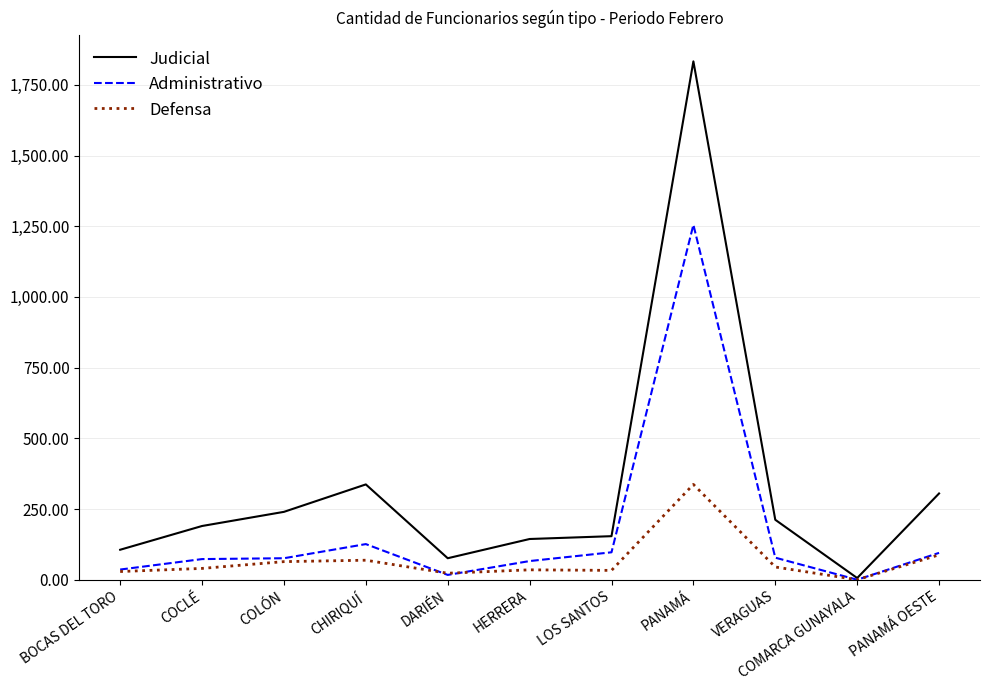

What are all the series names shown in the legend?

Judicial, Administrativo, Defensa